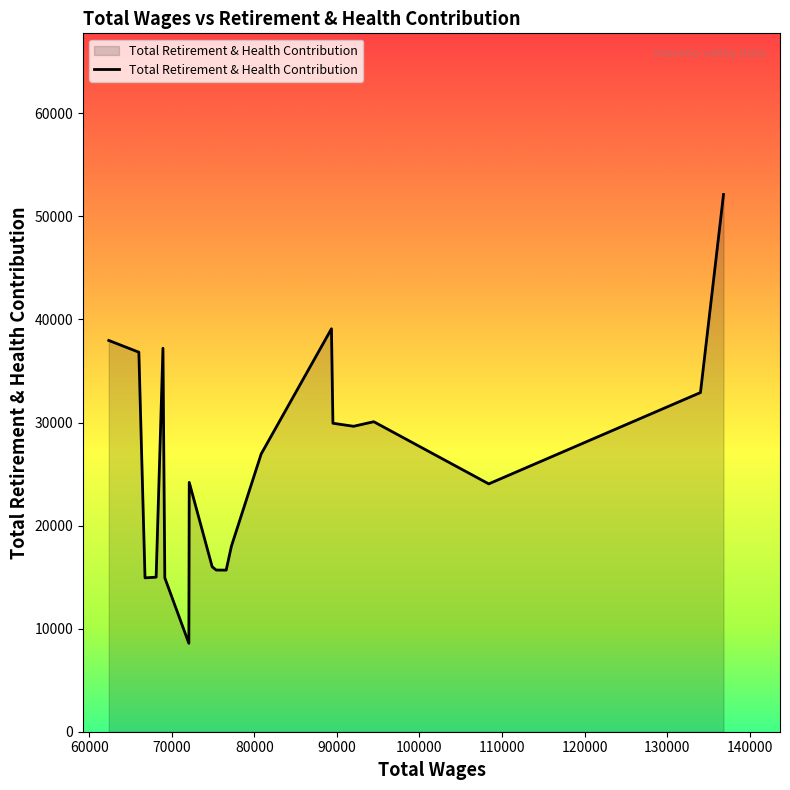

What is the maximum value shown in the chart?

52129